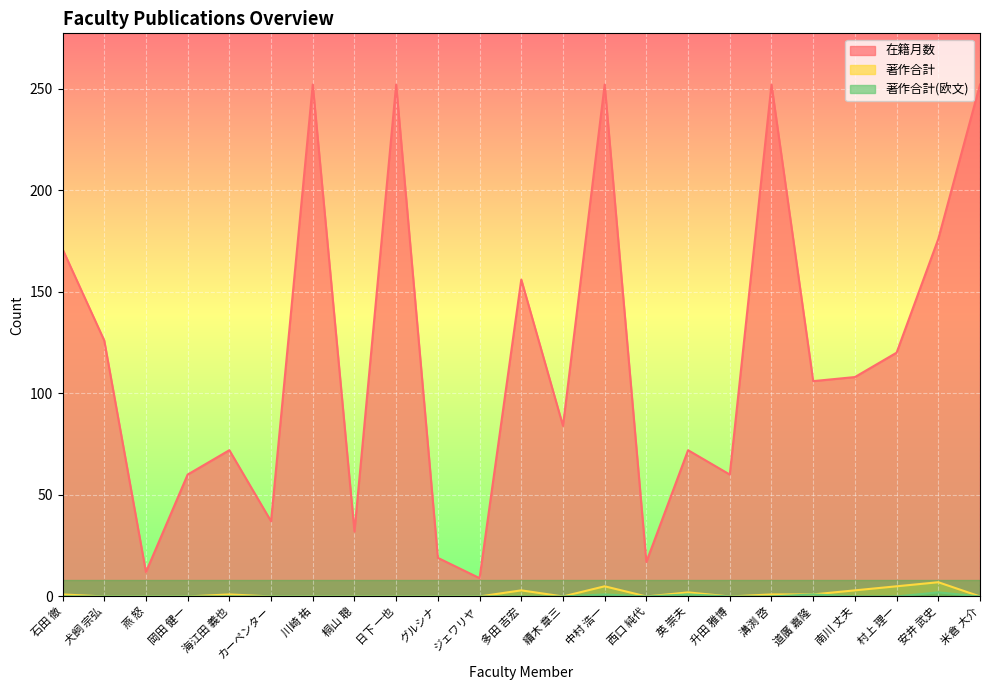

What is the sum of the 在籍月数 values at 南川 丈夫 and 海江田 義也?

180